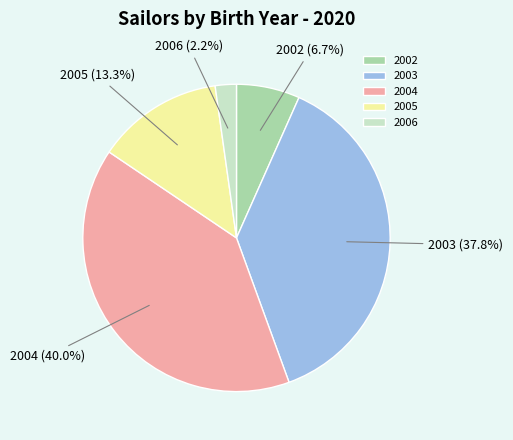

What is the total percentage of 2006 and 2002?

8.9%